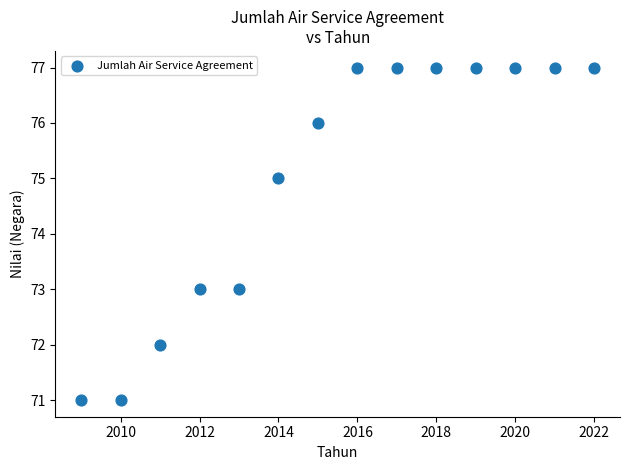

What is the range of X values (max minus min)?

13